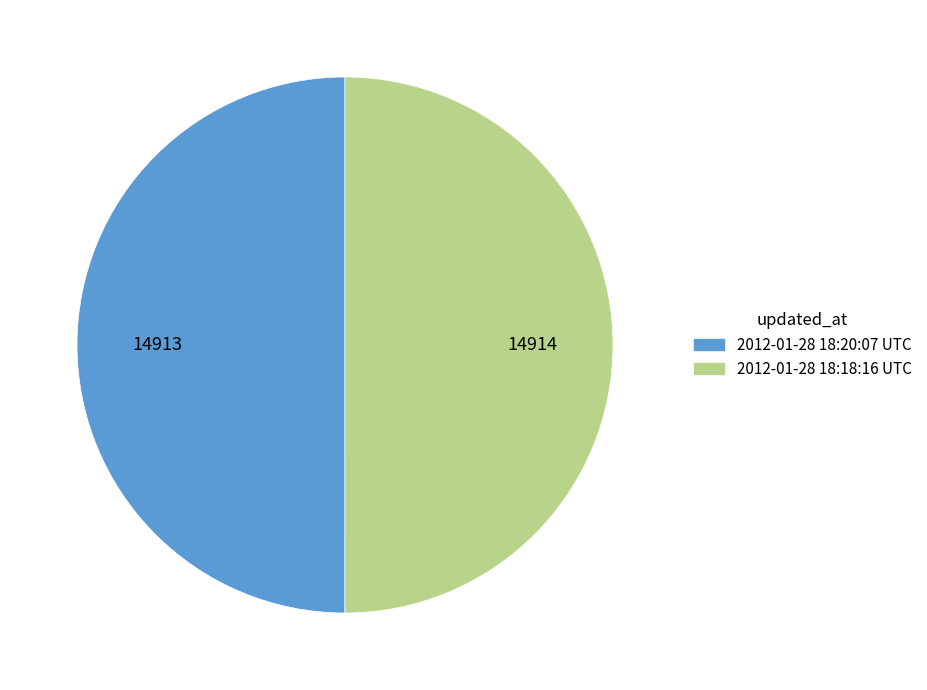

How many slices are in this pie chart?

2